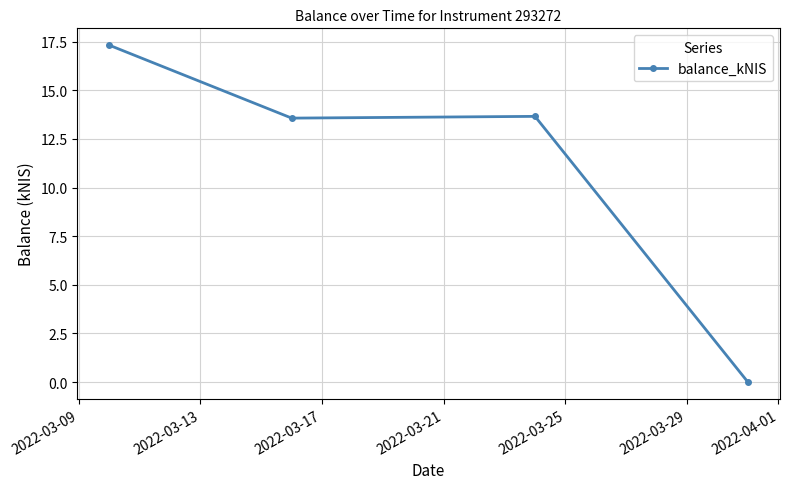

How many positive values are there?

3